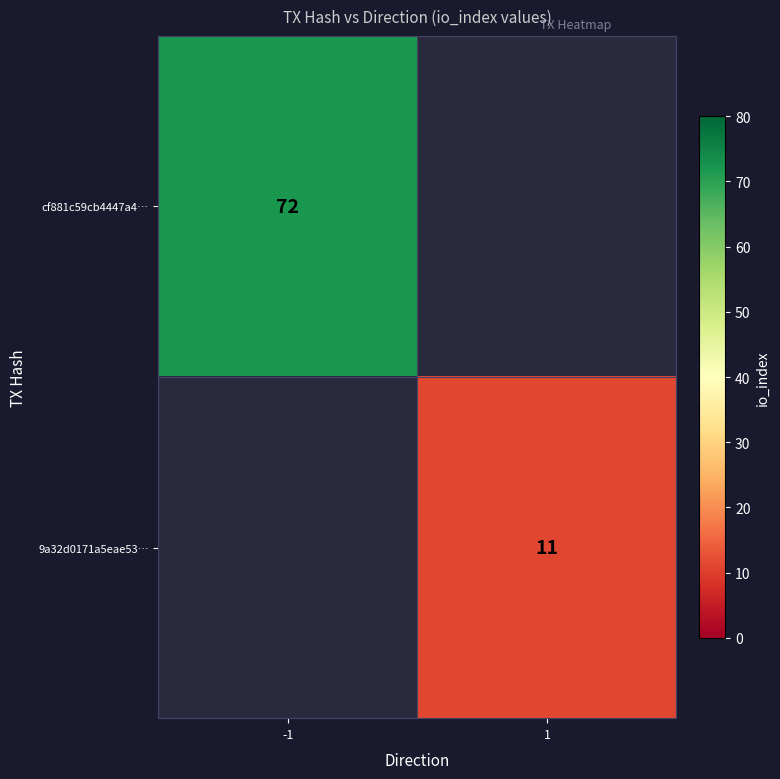

True or false: 9a32d0171a5eae53… has a value of 4 at 1.

False